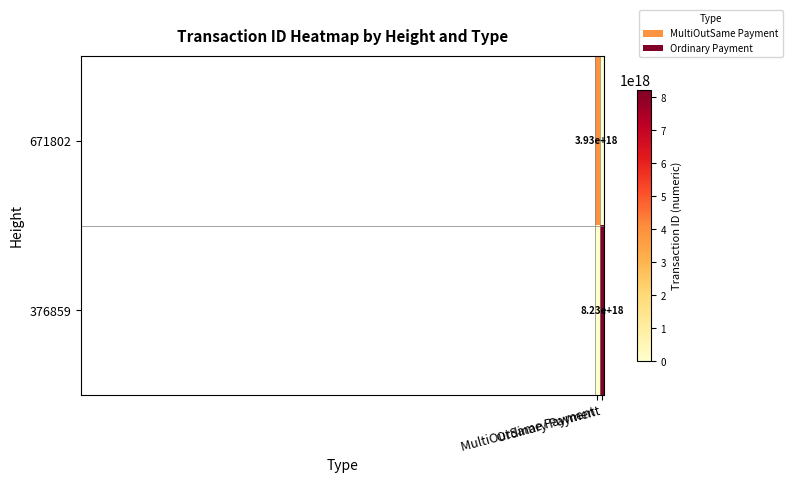

What value does the 671802 series have at MultiOutSame Payment?

3930296837157491712